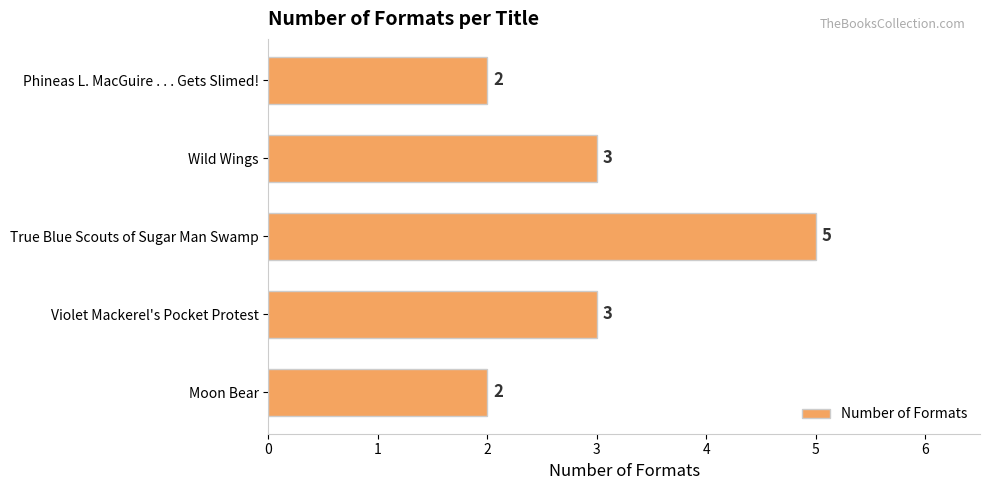

Reading bottom to top, list all the values displayed in this chart.

2	3	5	3	2